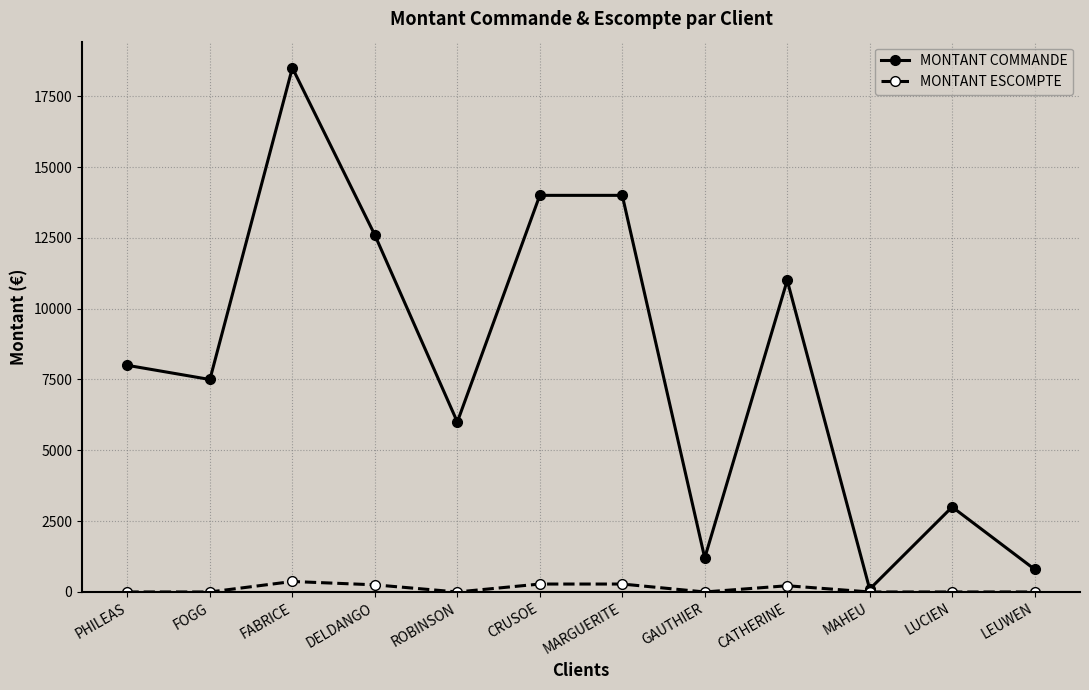

What is the difference between the highest and lowest values at CRUSOE?

13720